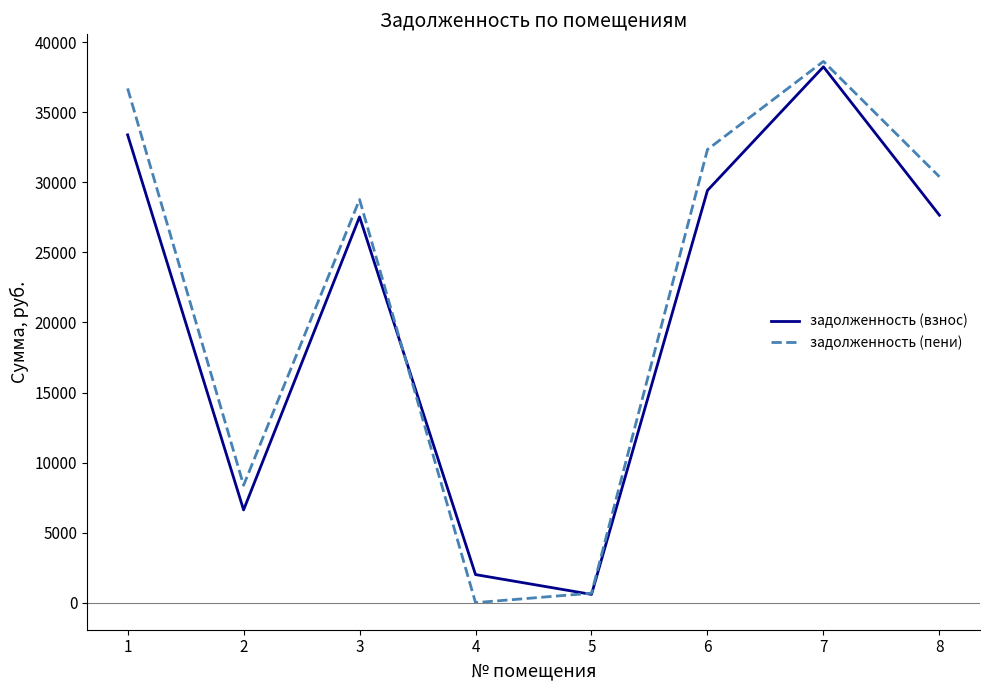

The value of задолженность (пени) at 2 is 12447.1. True or false?

False